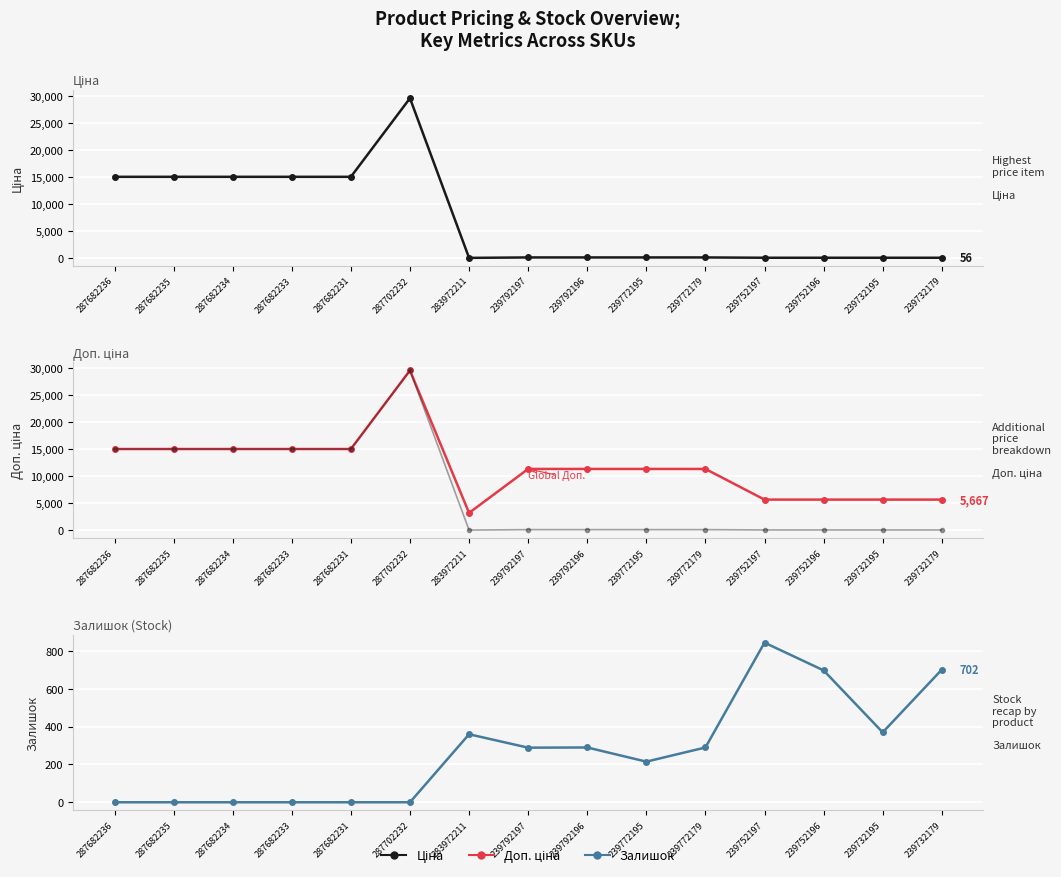

Which series has the largest range (max minus min)?

Ціна